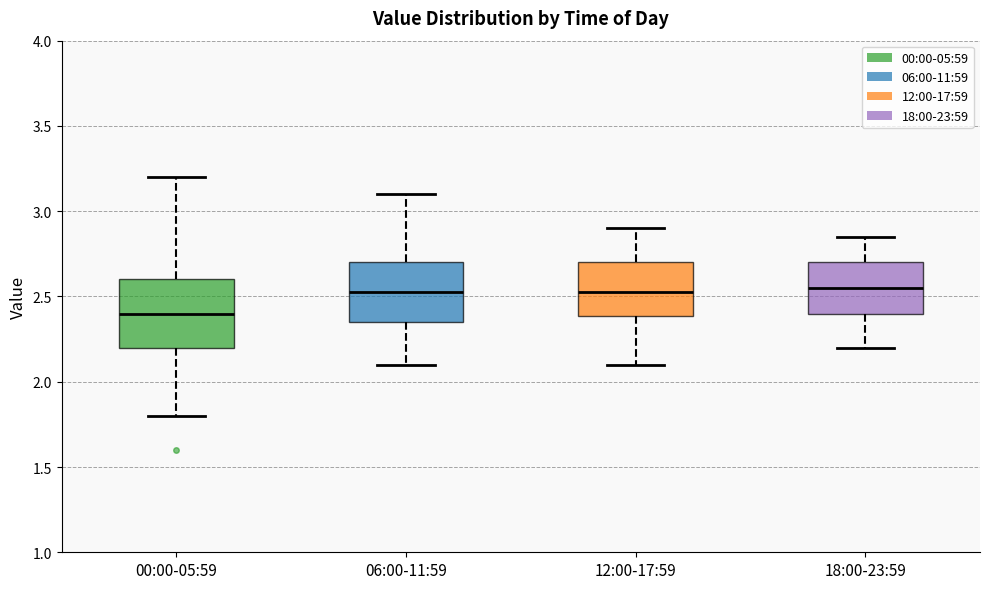

Reading left to right, read every box against the y-axis: the position of its median line, the range the box covers, and the ends of its whiskers. The values are not printed on the chart, so give them approximately, as read against the axis.

00:00-05:59: median 2.40, box 2.20 to 2.60, whiskers 1.80 to 3.20
06:00-11:59: median 2.55, box 2.35 to 2.70, whiskers 2.10 to 3.10
12:00-17:59: median 2.55, box 2.40 to 2.70, whiskers 2.10 to 2.90
18:00-23:59: median 2.55, box 2.40 to 2.70, whiskers 2.20 to 2.85